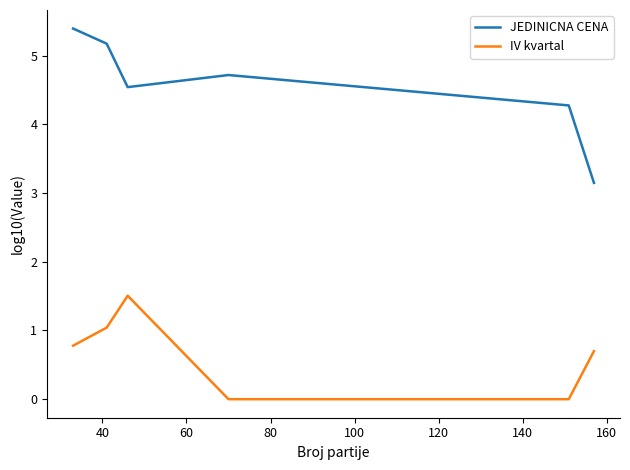

Reading left to right, list all the values displayed in this chart.

JEDINICNA CENA: 5.4	5.2	4.5	4.7	4.3	3.1
IV kvartal: 0.8	1.0	1.5	0.0	0.0	0.7